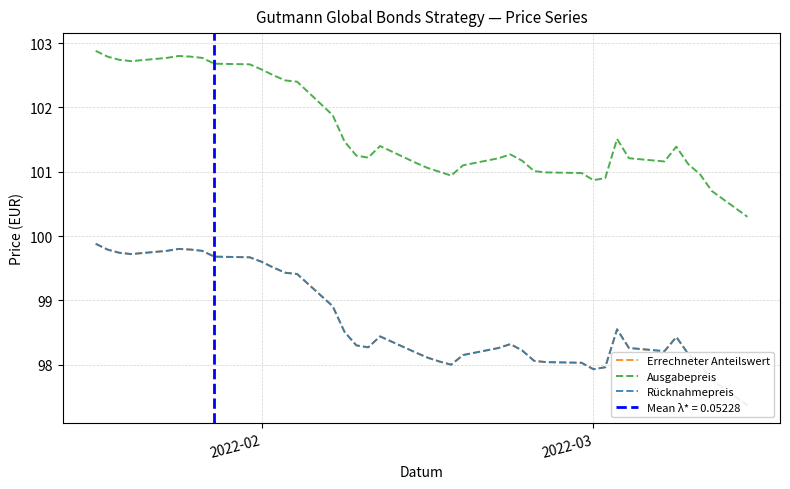

True or false: Rücknahmepreis and Errechneter Anteilswert intersect in this chart.

False